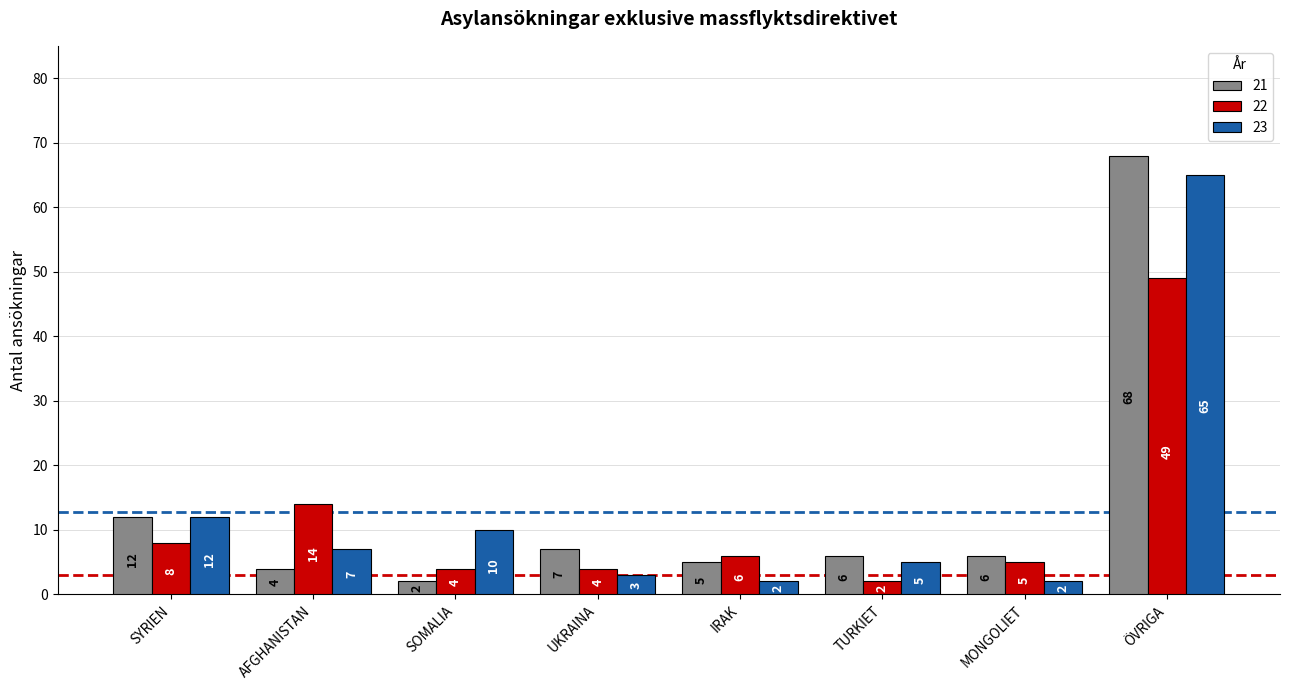

How many bars are there in each group?

3